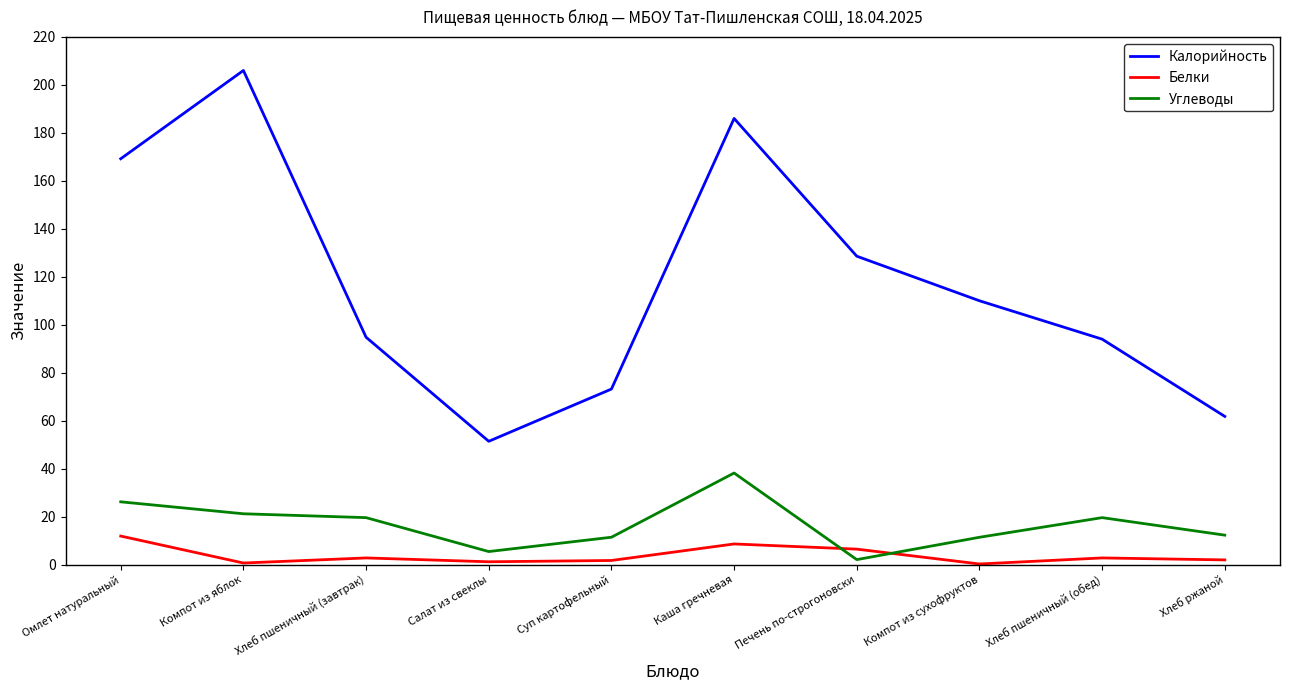

What is the total value across all series at Каша гречневая?

232.8